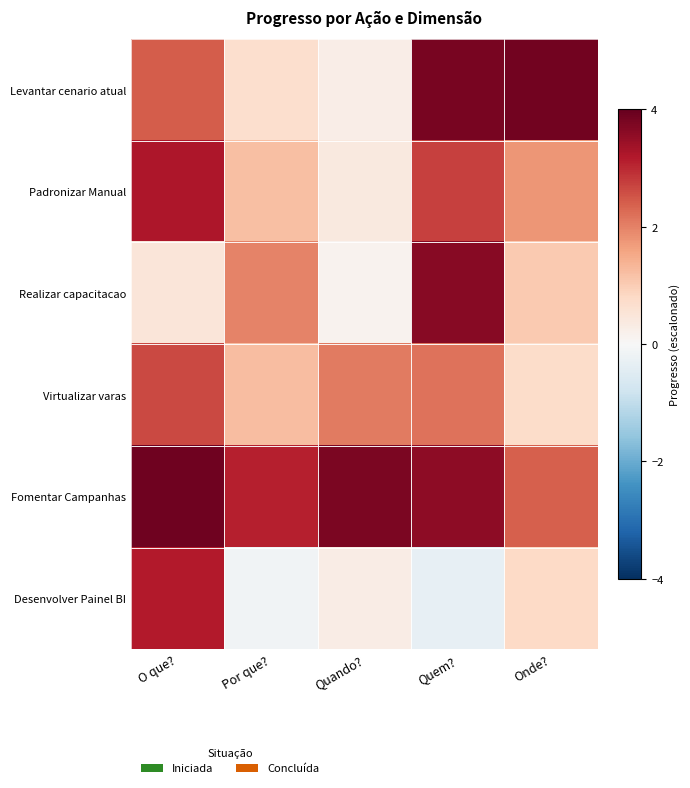

What is the greatest value displayed?

3.9